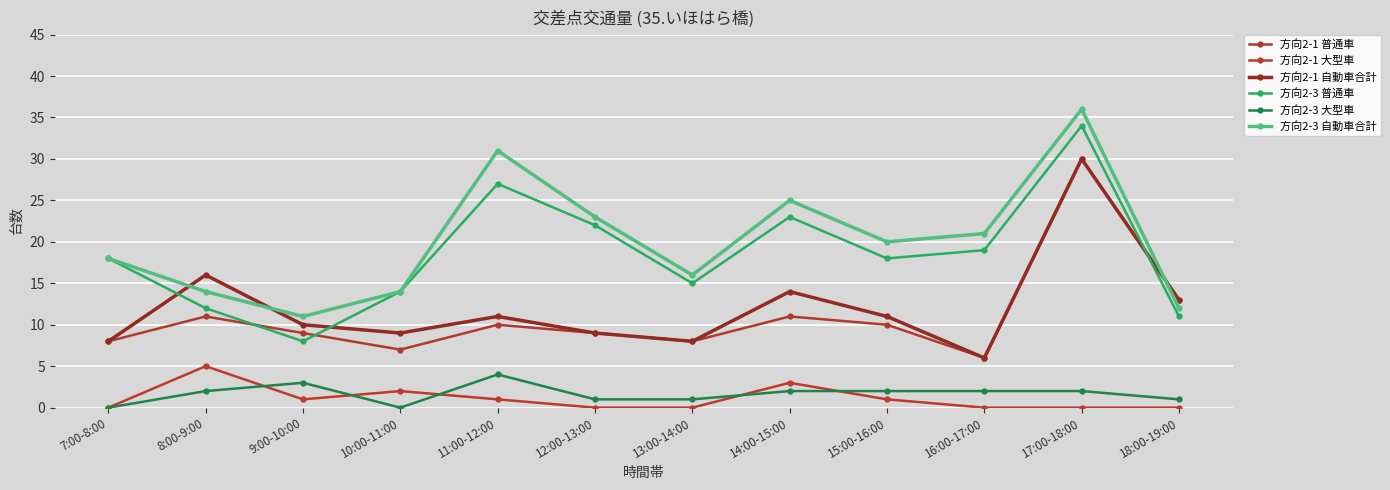

What is the difference between the highest and lowest values at 9:00-10:00?

10